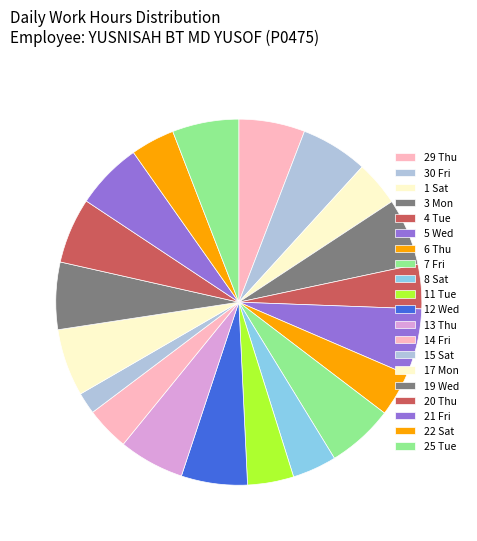

Does 14 Fri represent more than half of the total?

No